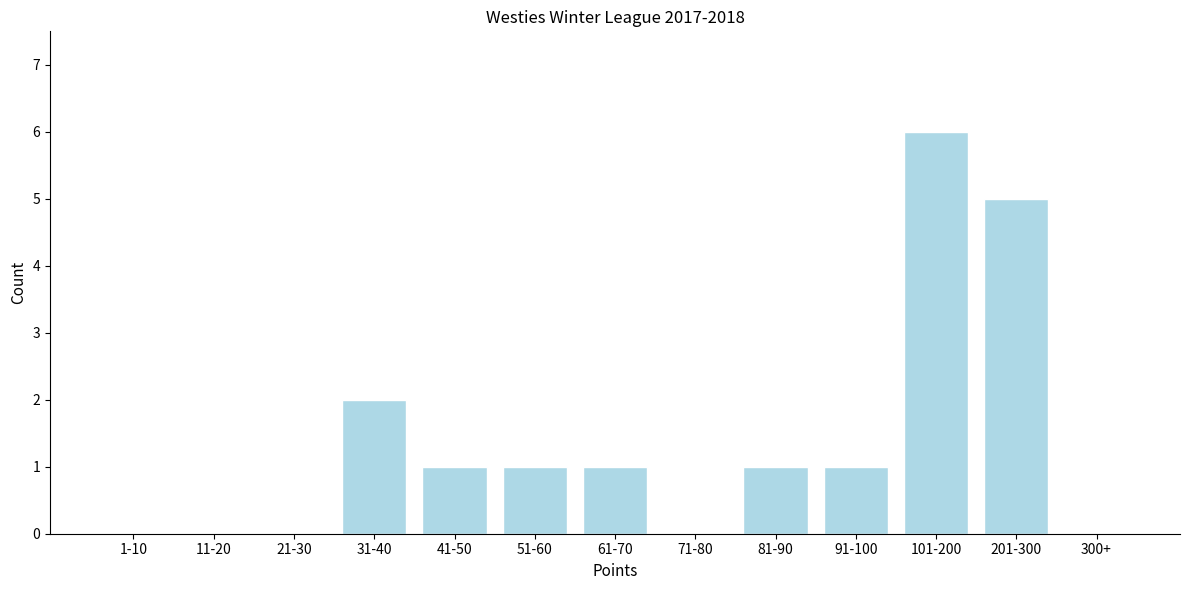

Reading left to right, transcribe all the data shown in this chart.

1-10=0	11-20=0	21-30=0	31-40=2	41-50=1	51-60=1	61-70=1	71-80=0	81-90=1	91-100=1	101-200=6	201-300=5	300+=0